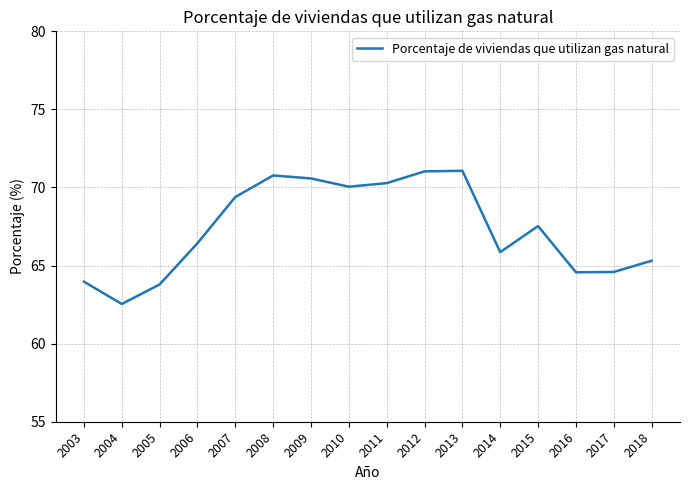

What is the approximate value at 2015?

67.5